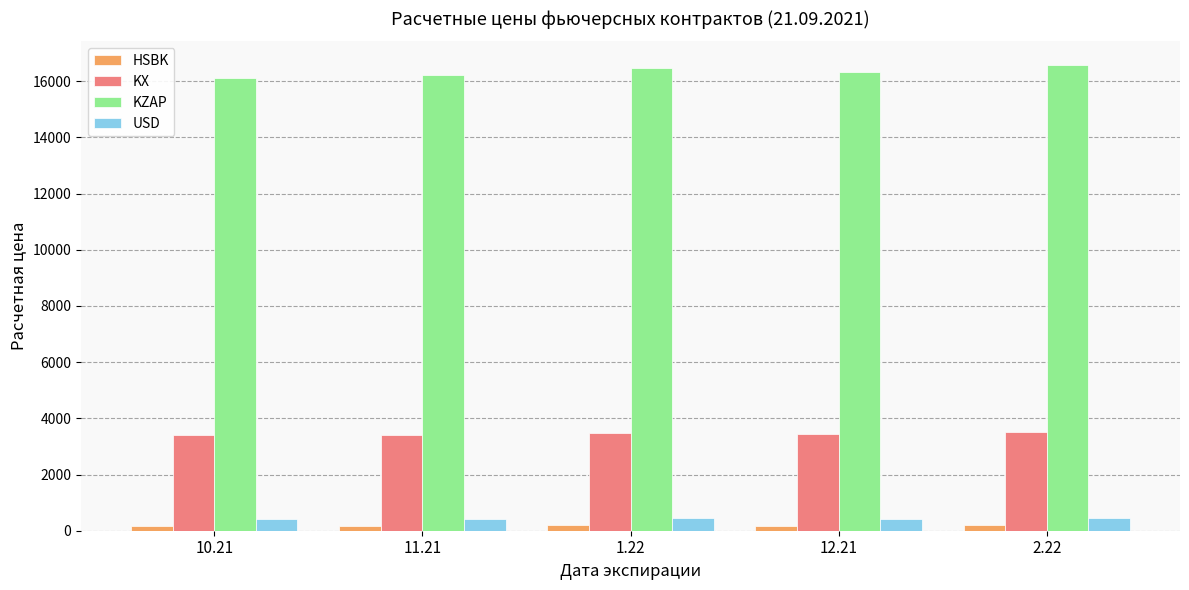

What is the total value across all series at 10.21?

20117.7